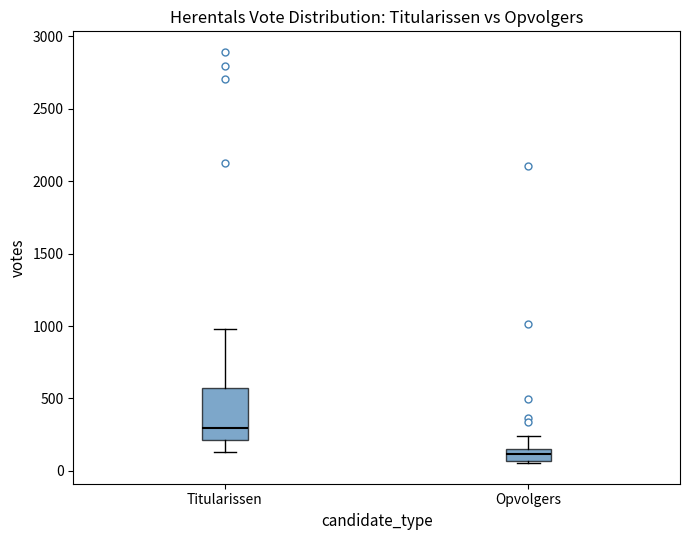

Which box has the highest median line?

Titularissen